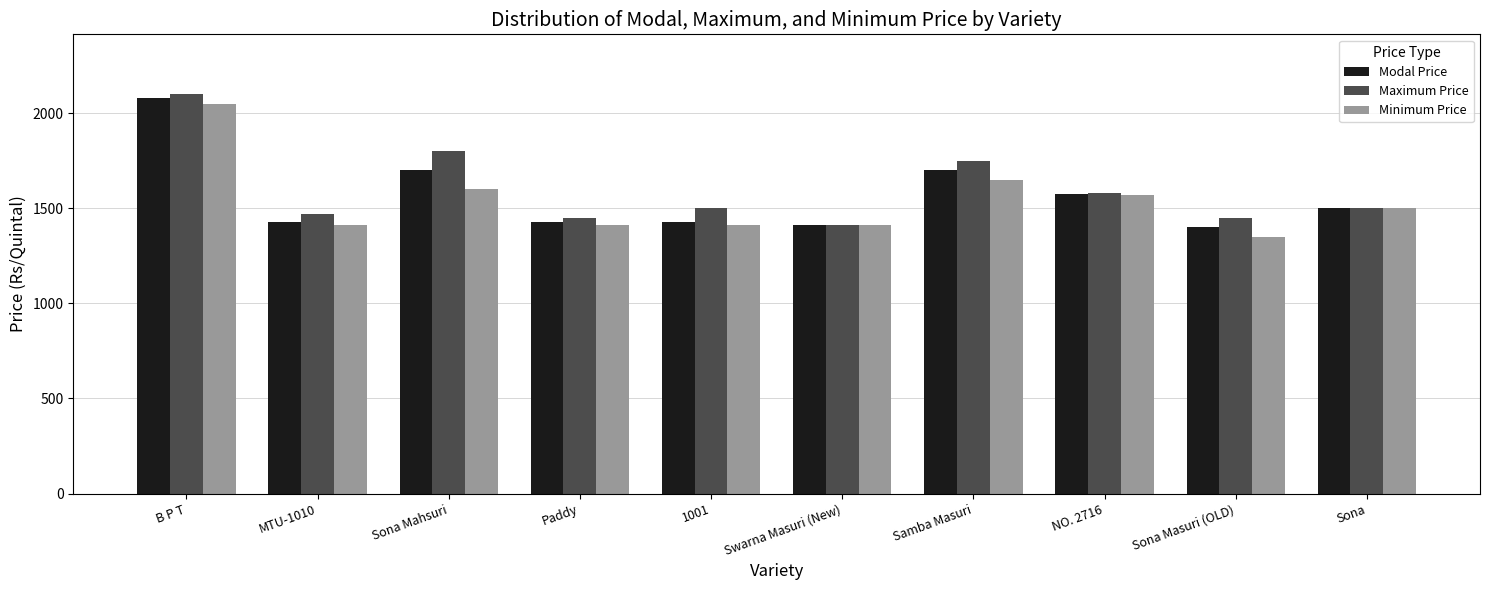

The Modal Price series shows 2023 at Swarna Masuri (New). True or false?

False